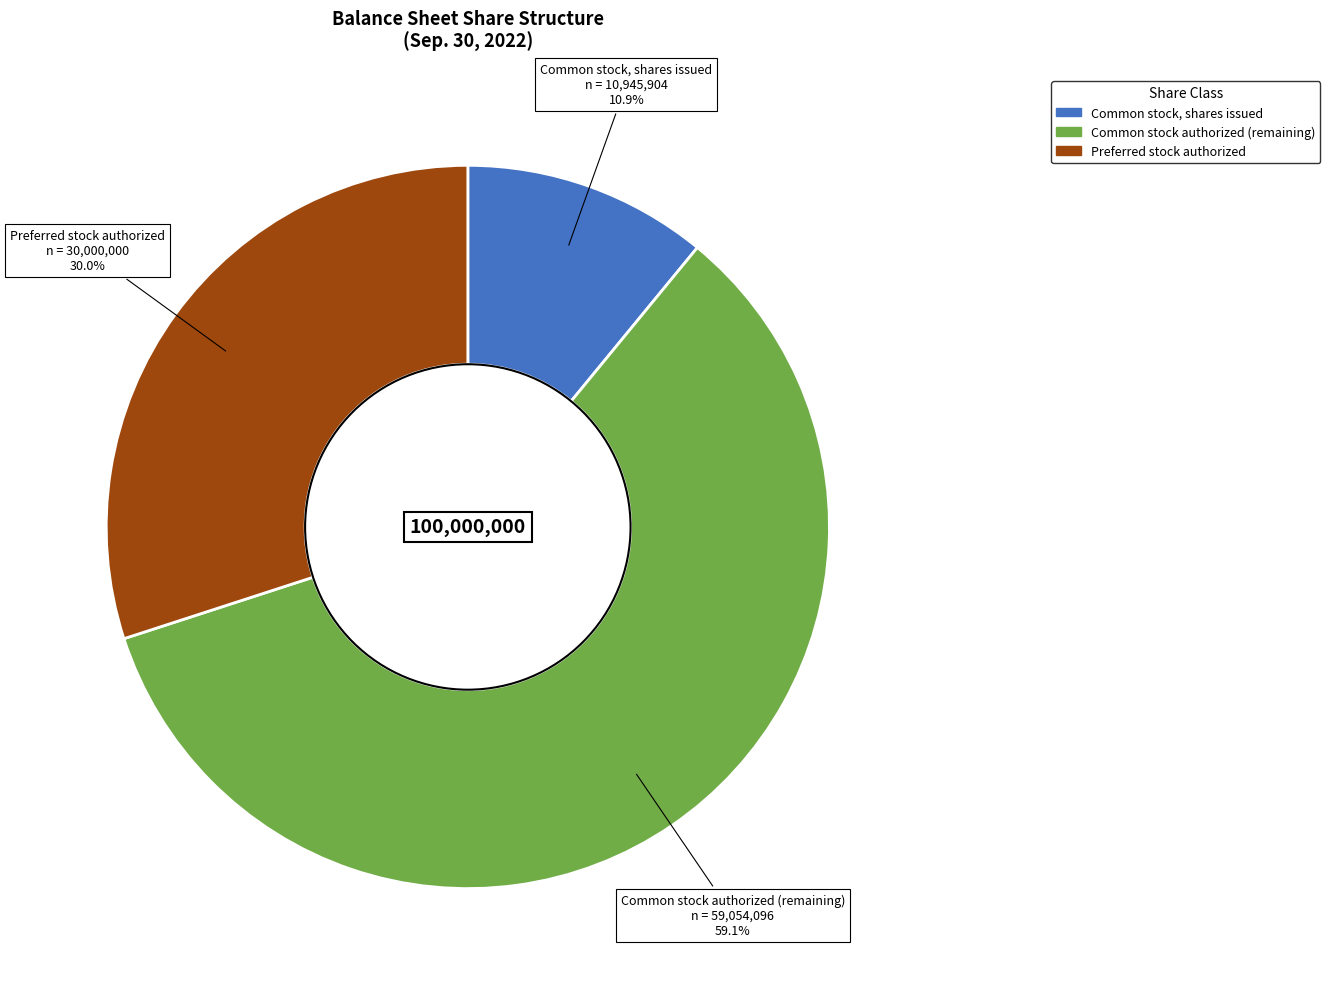

What is the largest slice in the pie chart?

Common stock, shares authorized